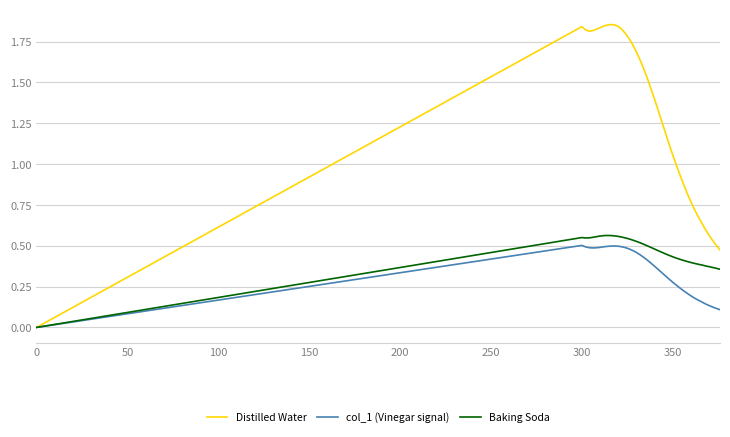

Count the col_1 (Vinegar signal) values in the range 0 to 1.

40